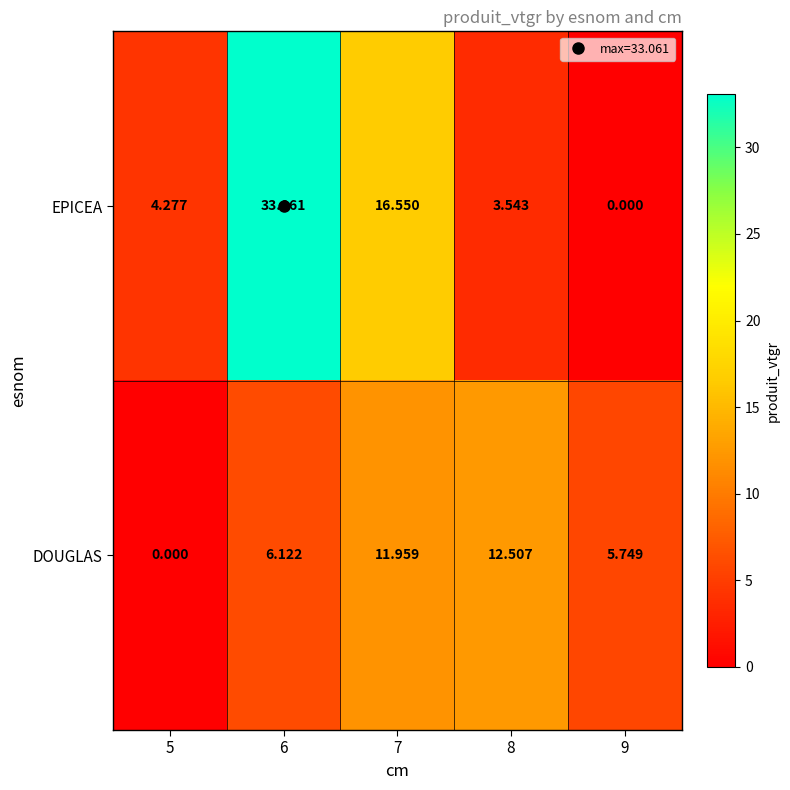

Which series has the largest total across all categories?

EPICEA